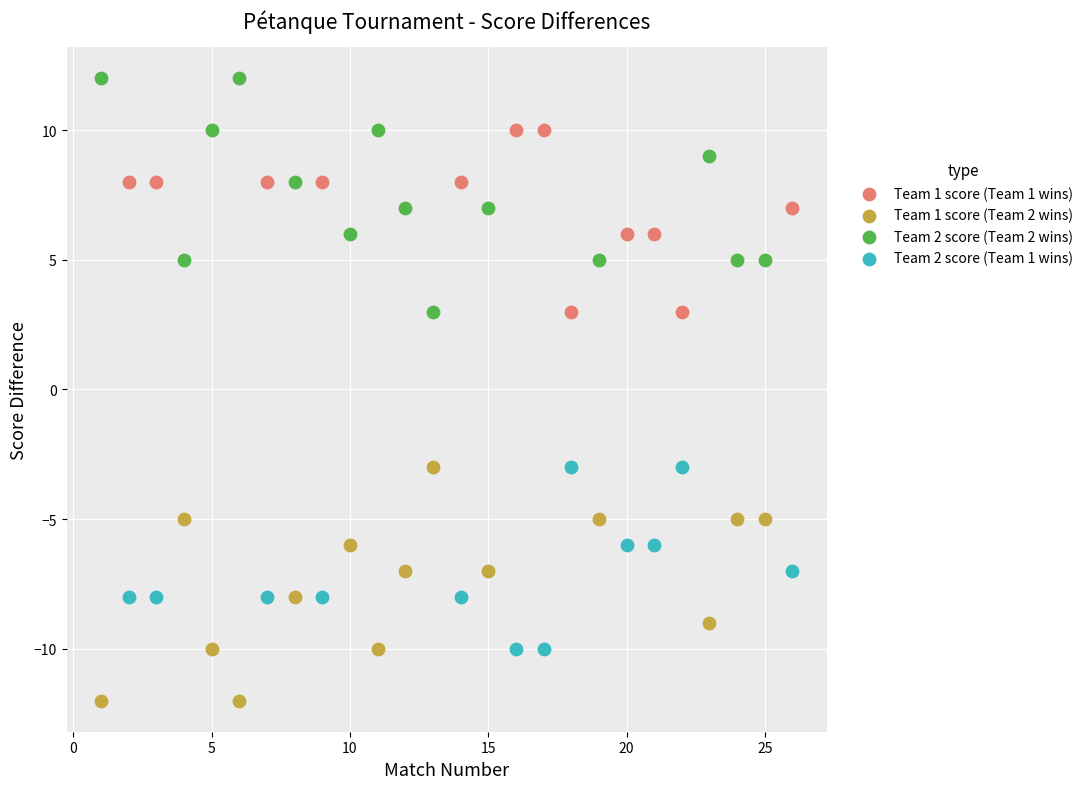

Which series contains the highest Y value?

Team 2 score (Team 2 wins)